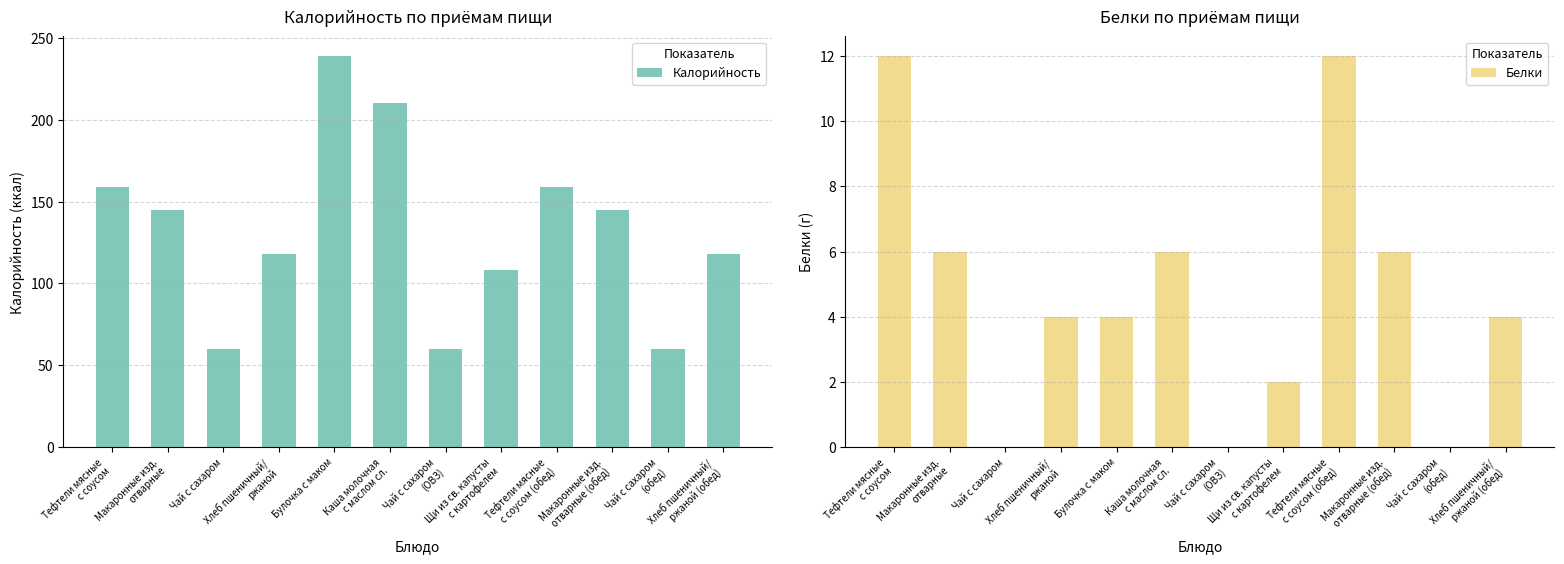

How many bars are there in total?

24